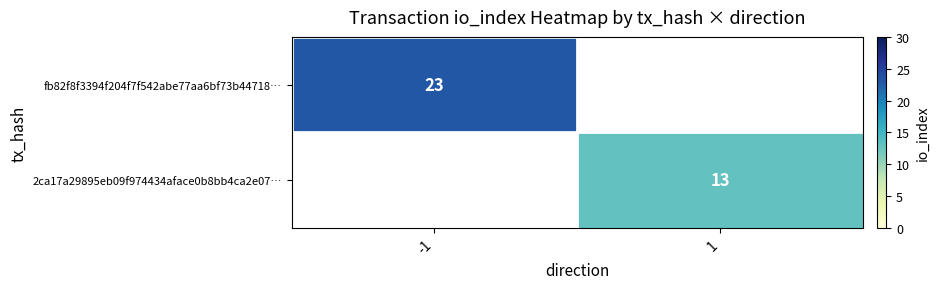

At which category does the chart reach its peak across all series?

-1